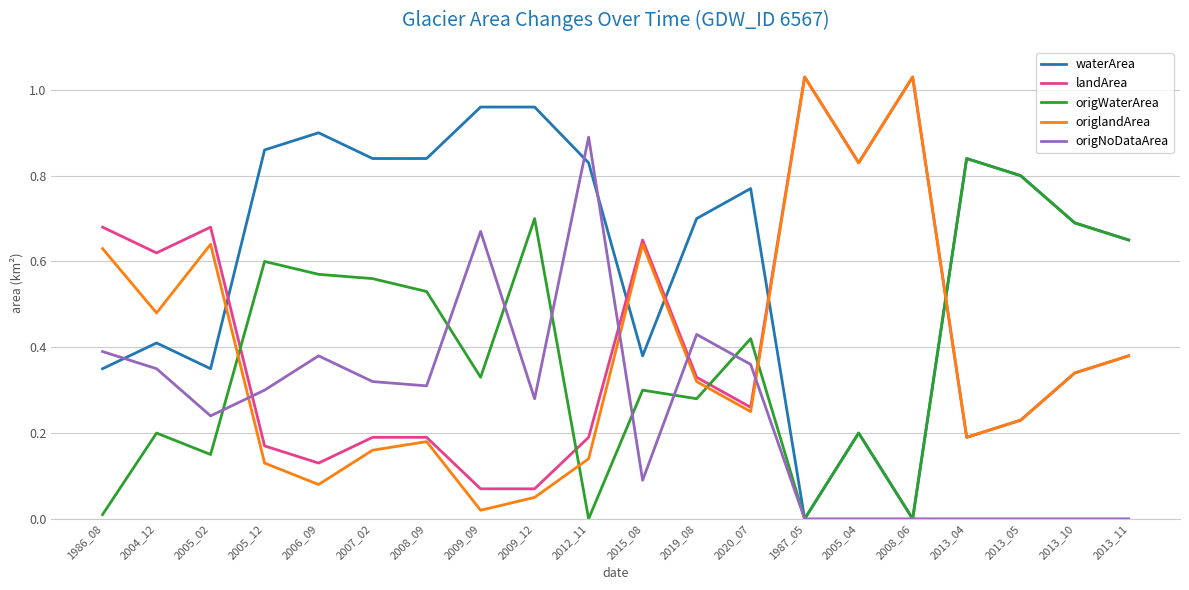

What position from the left is 2013_04?

17